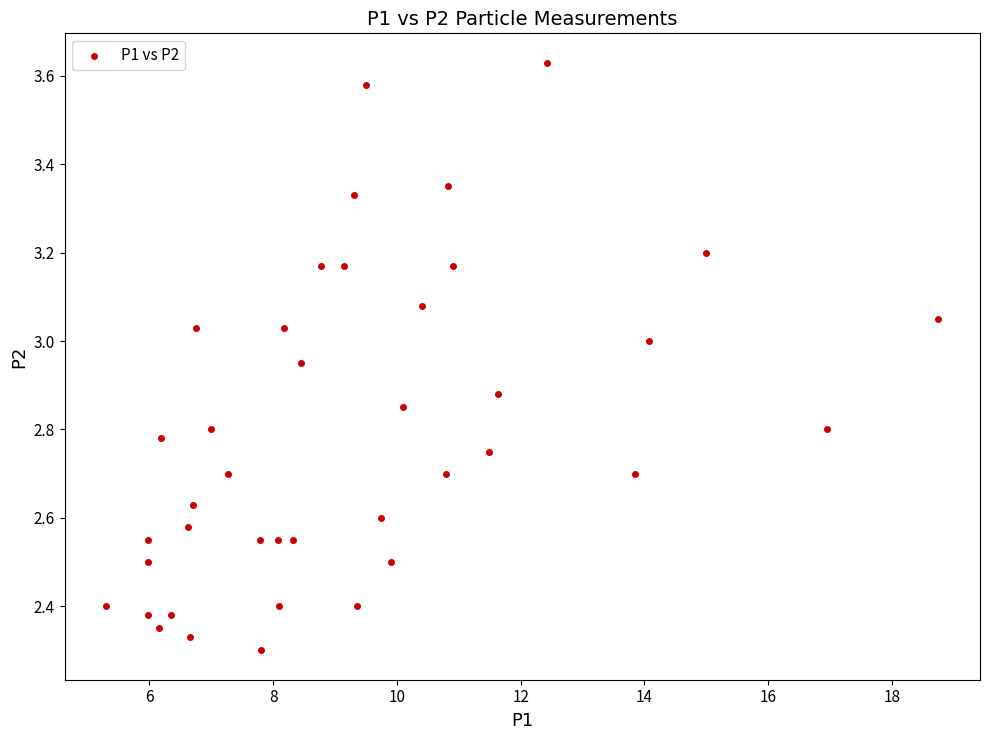

What is the range of Y values (max minus min)?

1.3